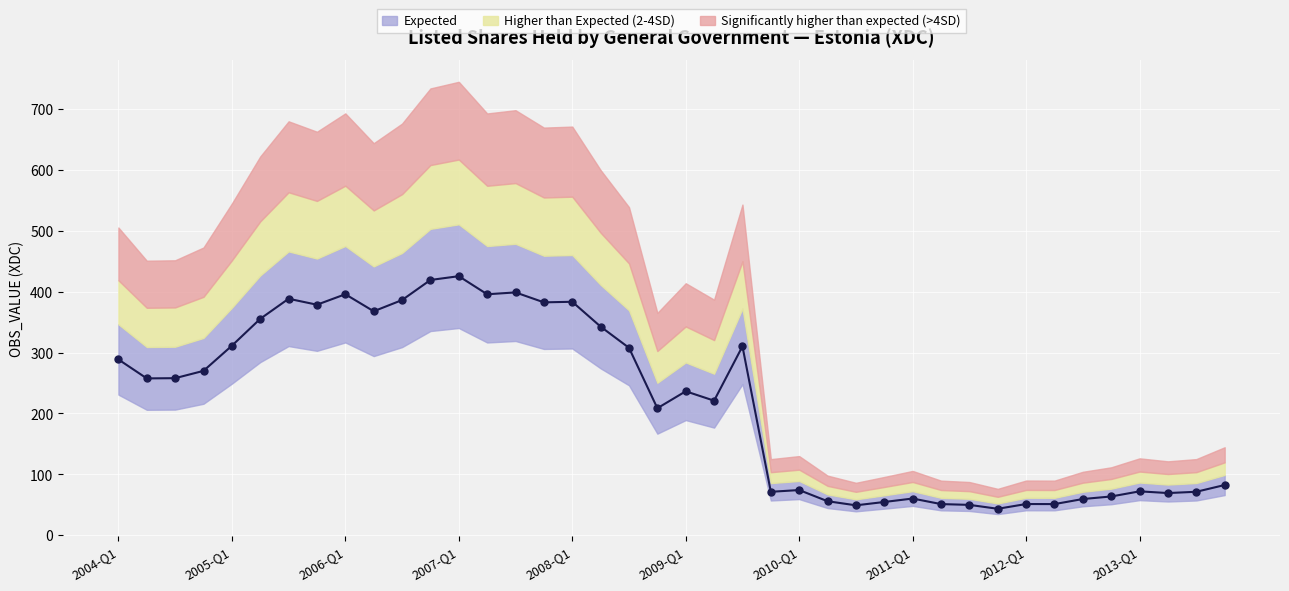

What is the greatest value displayed?

425.2